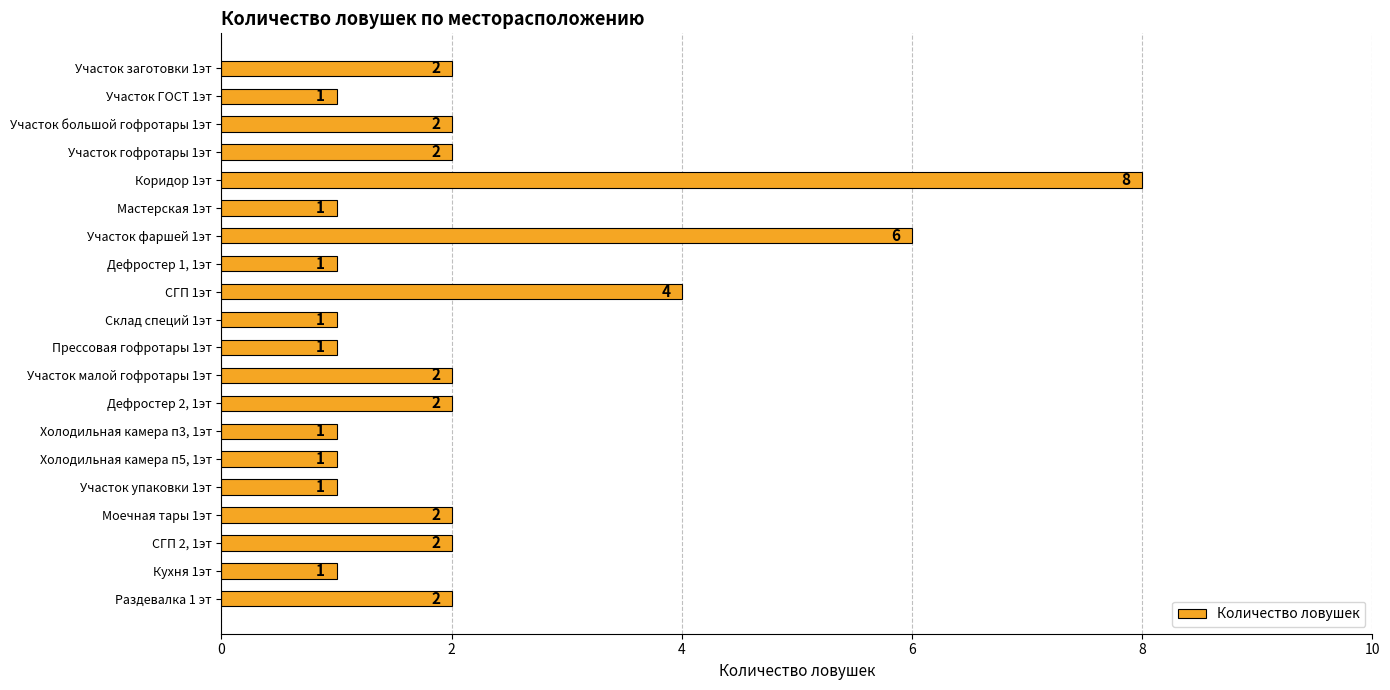

What is the smallest value displayed?

1